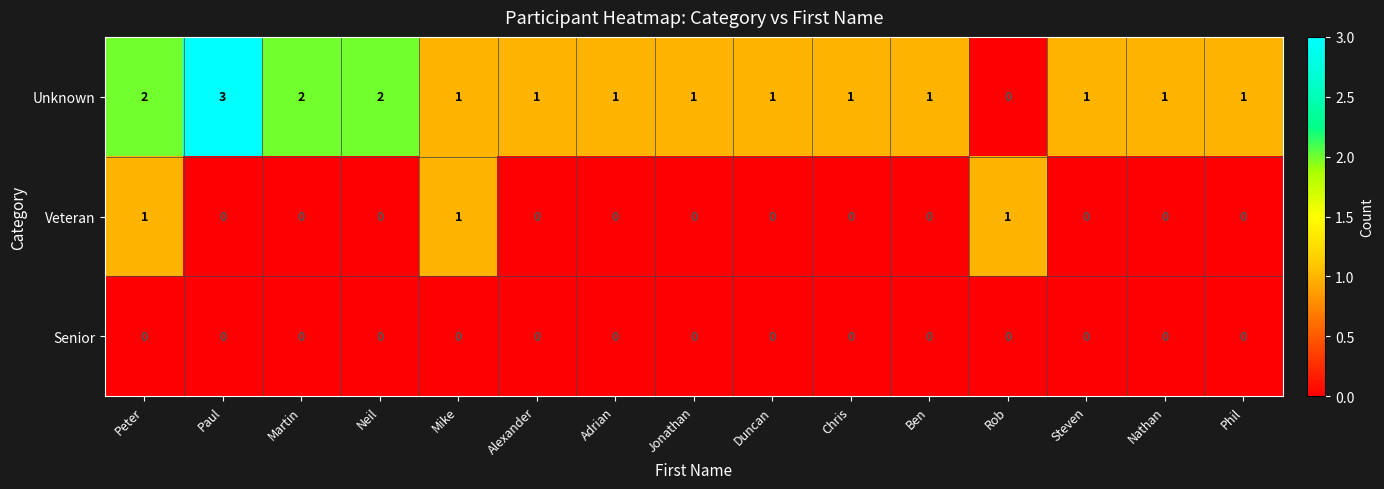

Which series has the largest total across all categories?

Unknown